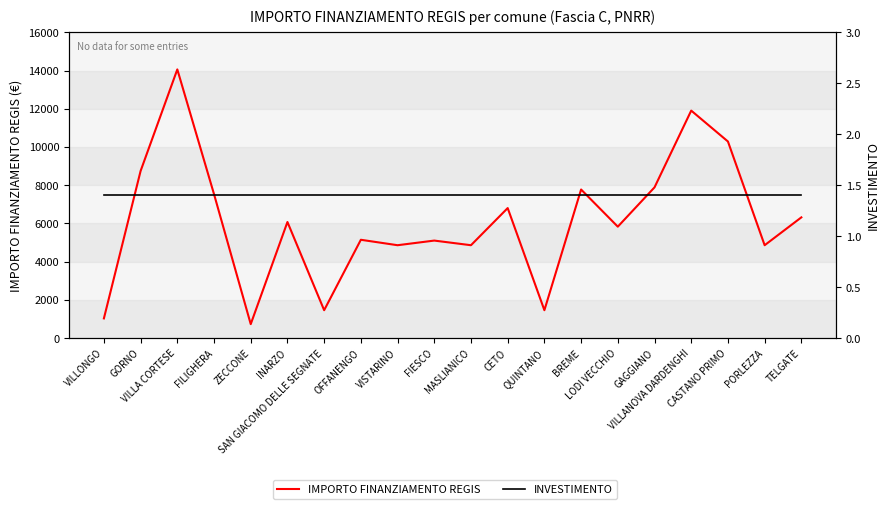

At how many categories does at least one series exceed 8743?

4